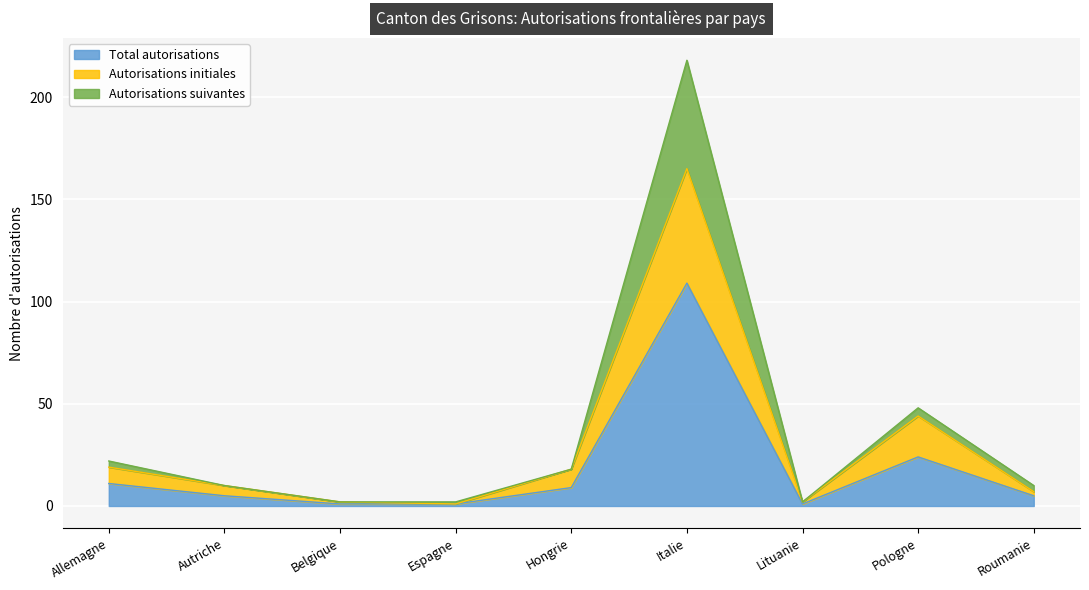

True or false: Total autorisations and Autorisations suivantes cross at least once.

False